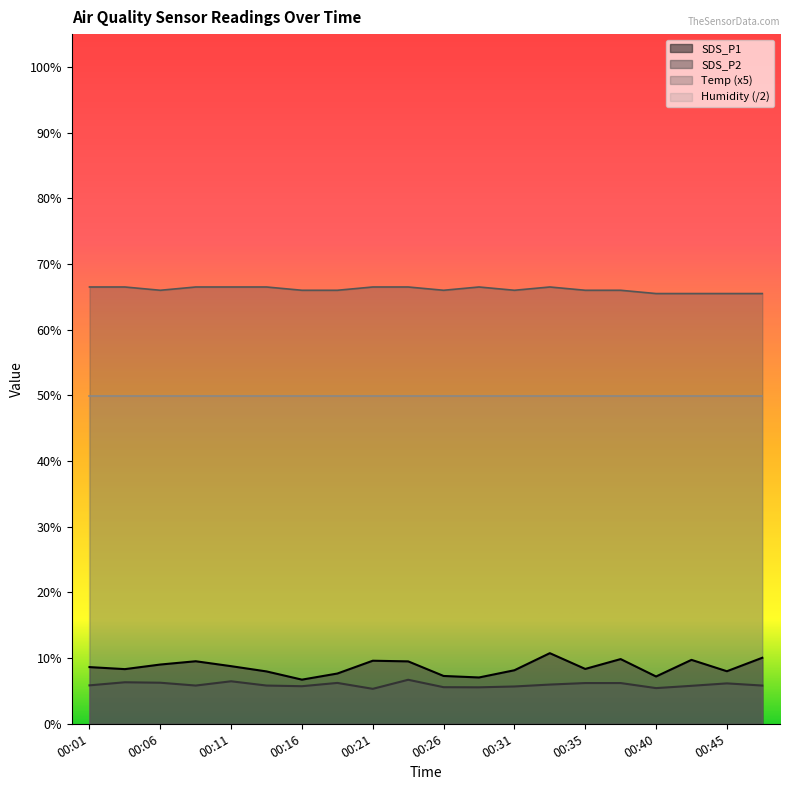

True or false: Temp has a value of 105.5 at 00:40.

False